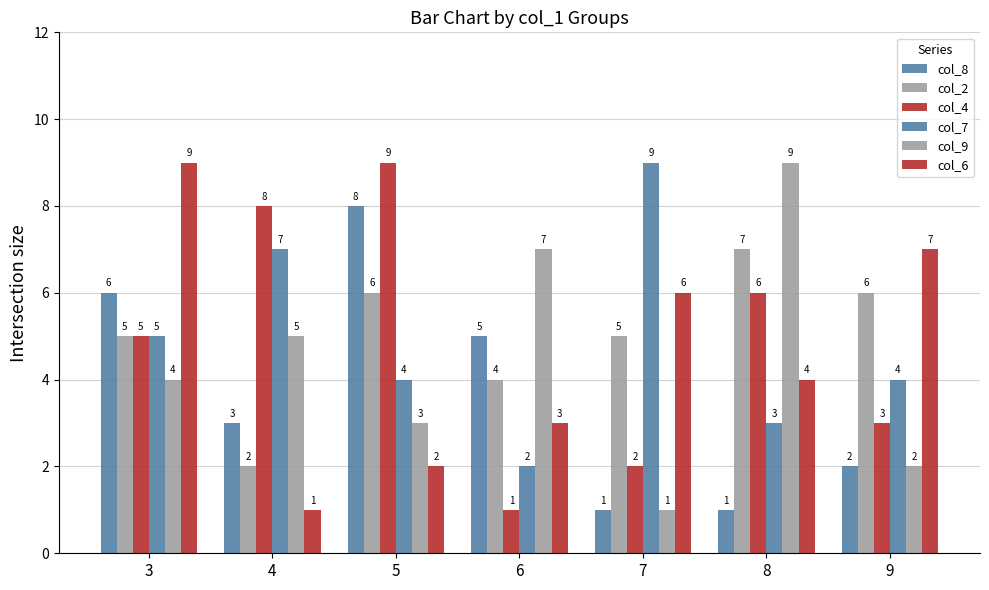

How many bars are there in each group?

6